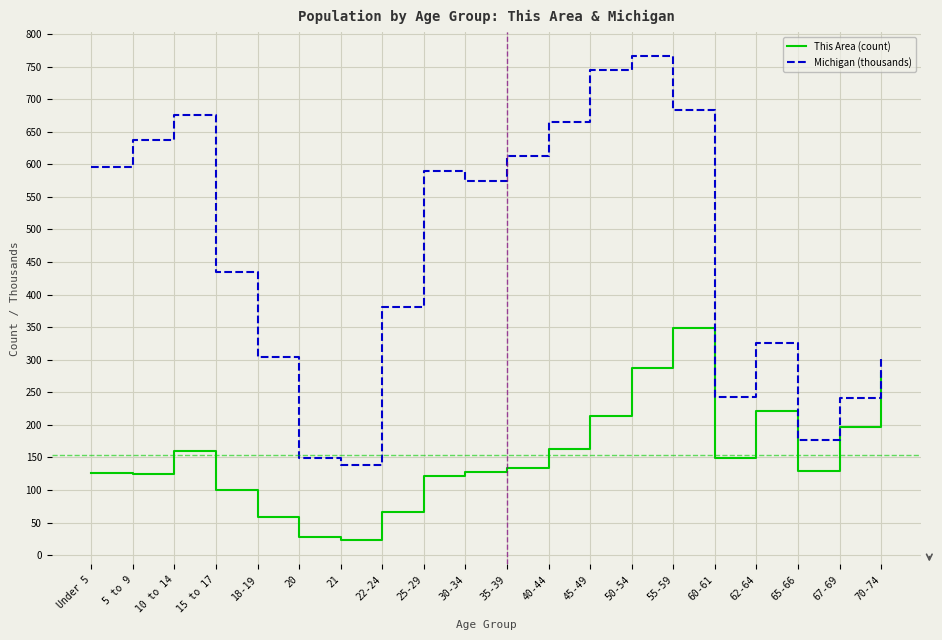

Which category has the highest value across all series?

50-54